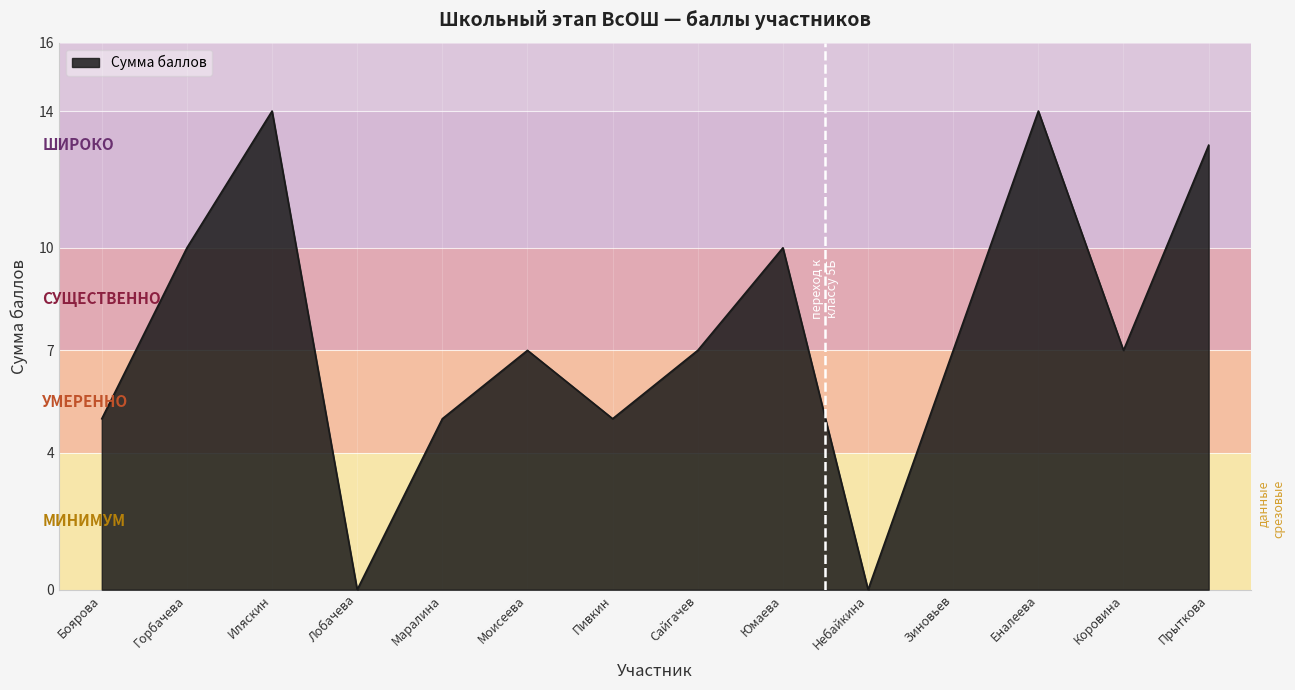

Does the chart display data point markers on the line(s)?

No